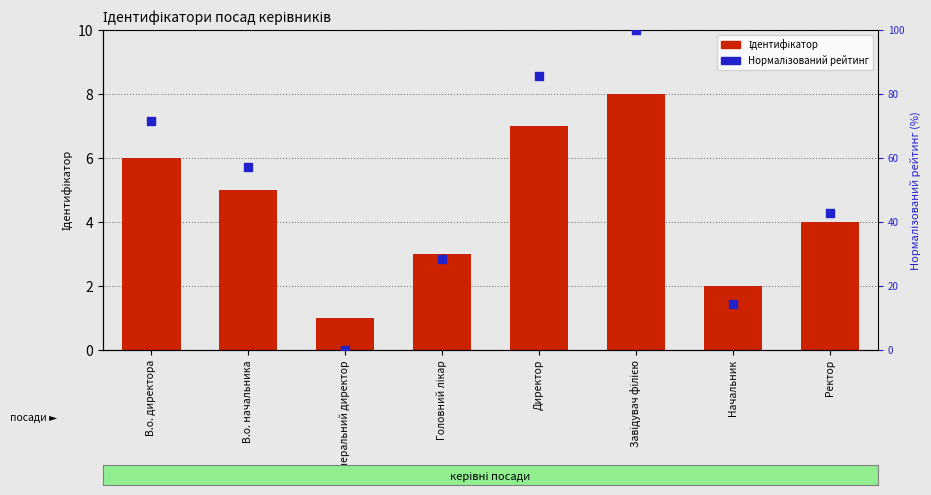

What is the total value across all series at Начальник?

16.3